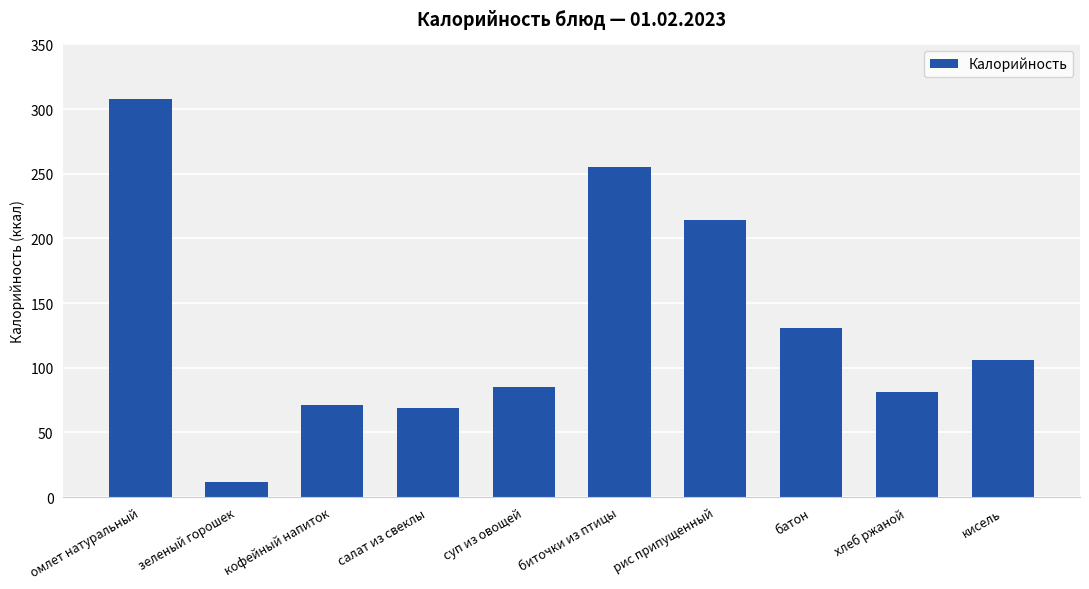

Reading left to right, list all the values displayed in this chart.

омлет натуральный=308.0	зеленый горошек=12.0	кофейный напиток=71.0	салат из свеклы=69.0	суп из овощей=85.0	биточки из птицы=255.0	рис припущенный=214.0	батон=131.0	хлеб ржаной=81.0	кисель=106.0